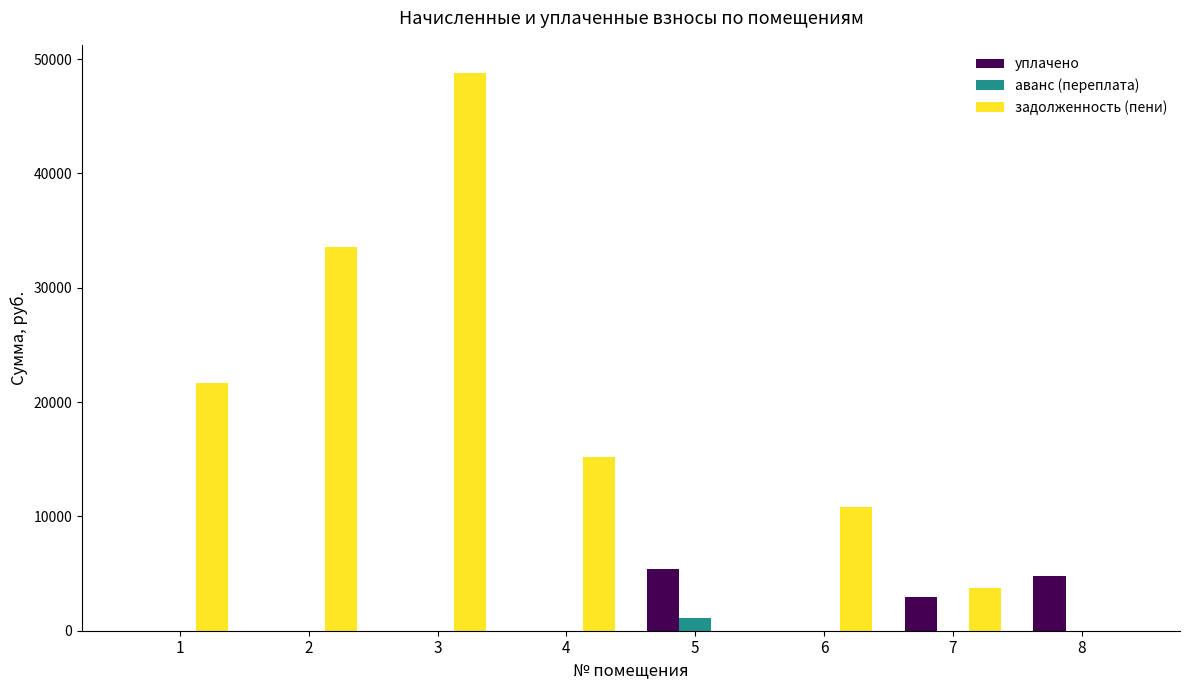

What is the sum of all задолженность (пени) values?

133787.0